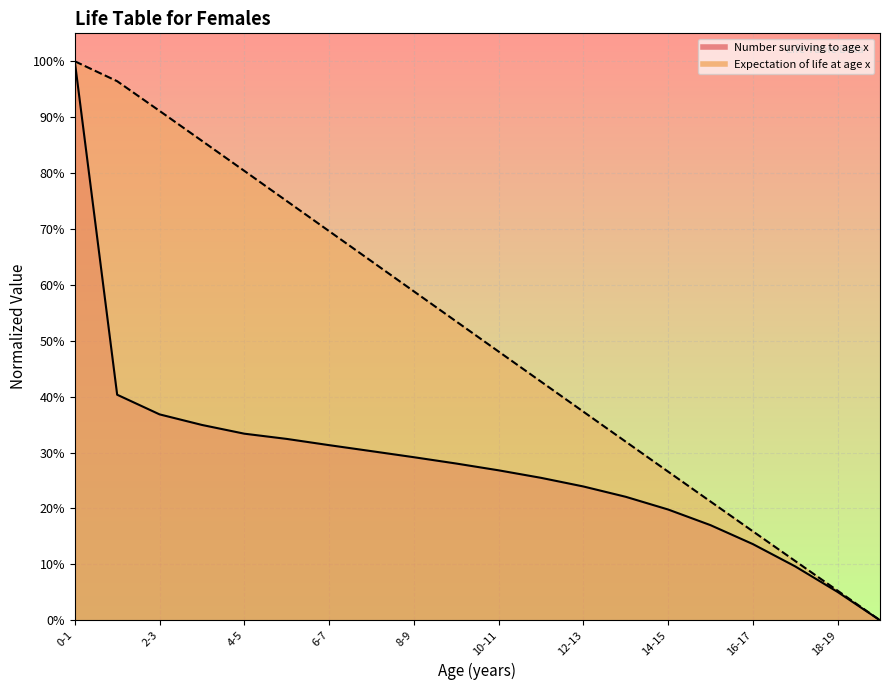

How many categories are shown in the chart?

20